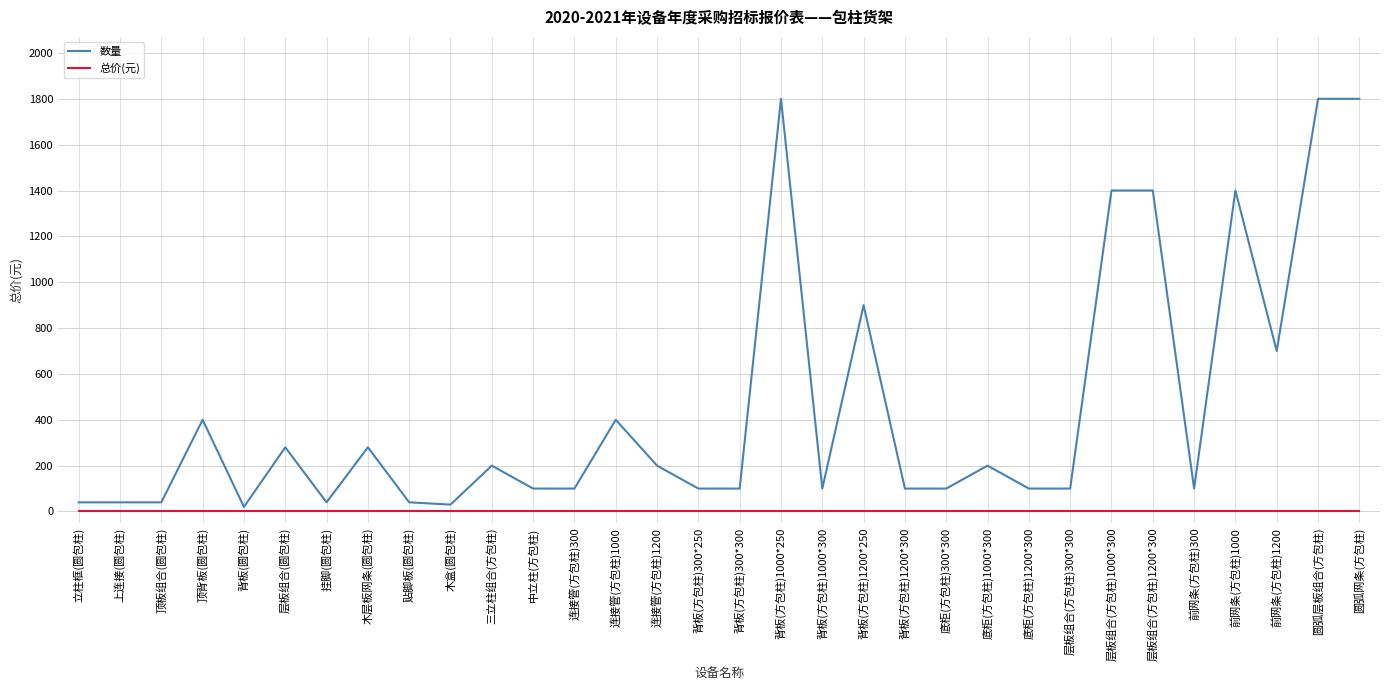

How many distinct data groups are displayed?

2